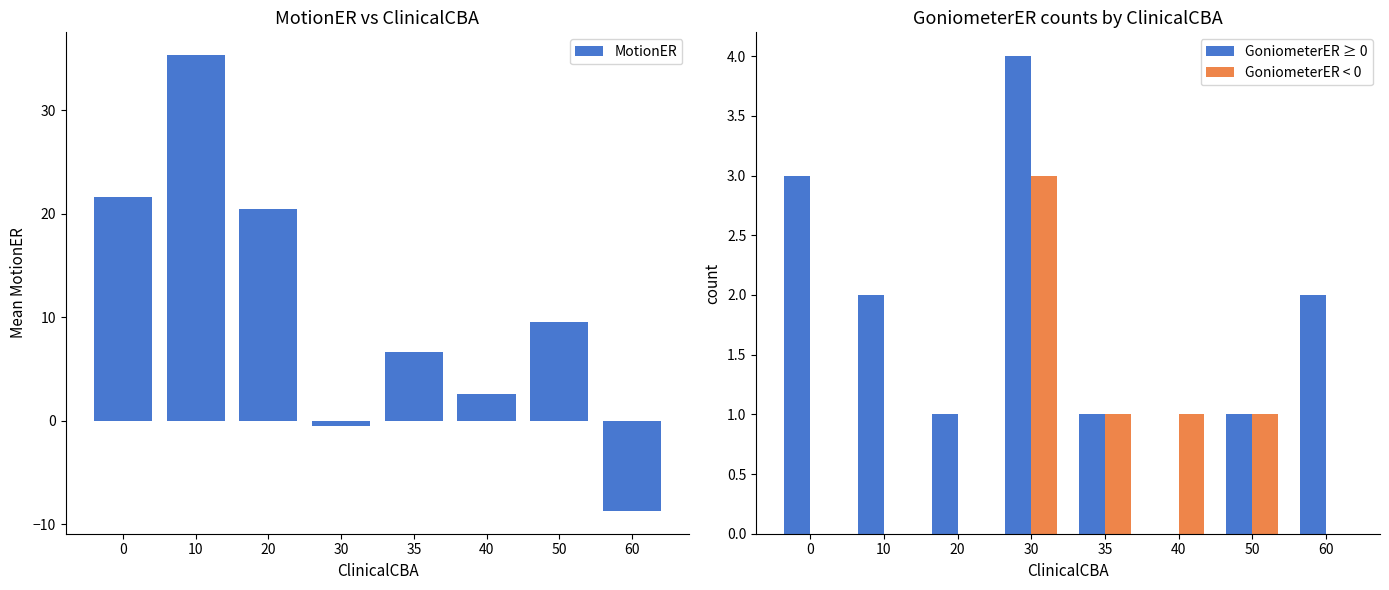

How many groups of bars are there?

8